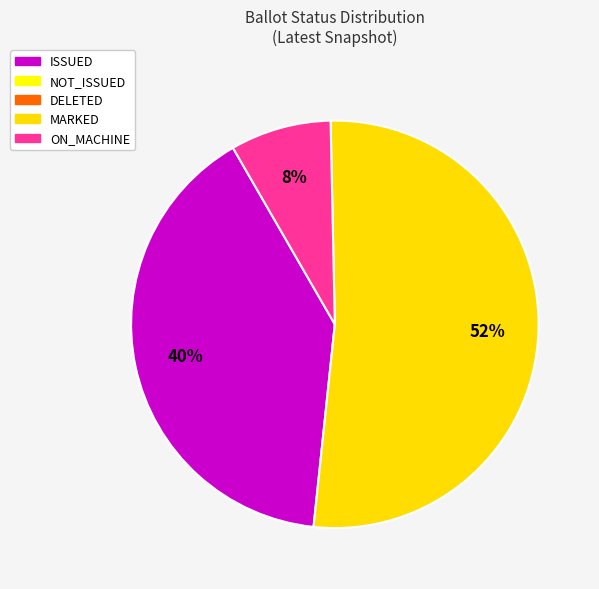

Is there a majority slice in this chart?

Yes